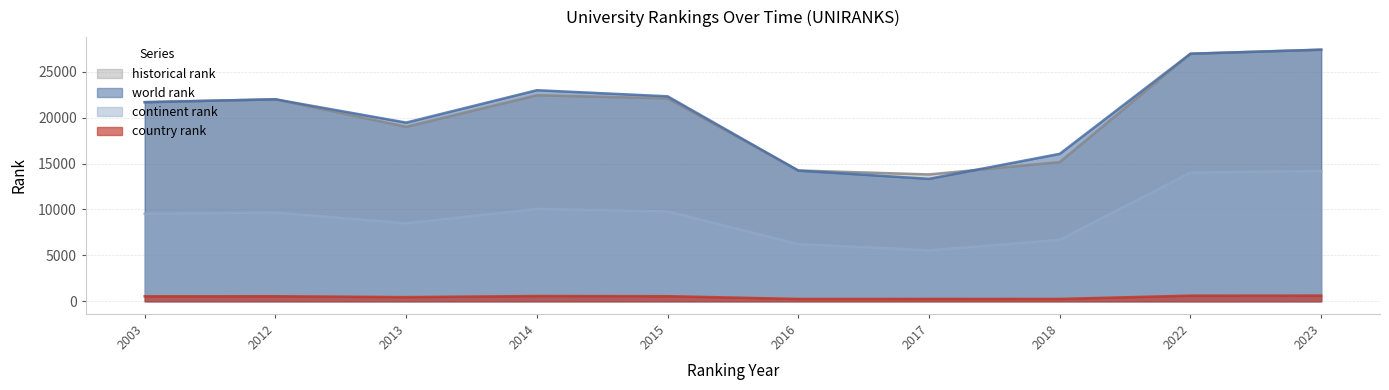

True or false: country rank and historical rank cross at least once.

False